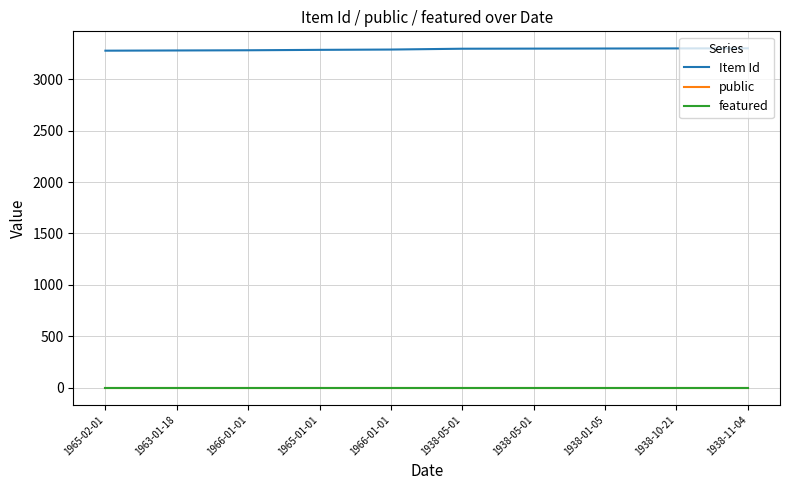

What are all the series names shown in the legend?

Item Id, public, featured